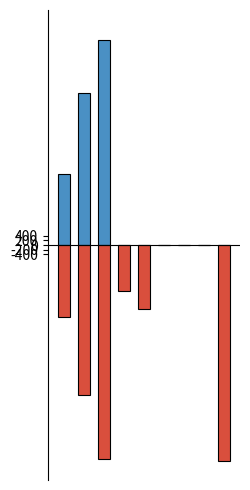

Rank the series by their maximum value, from lowest to highest.

Negative, Positive